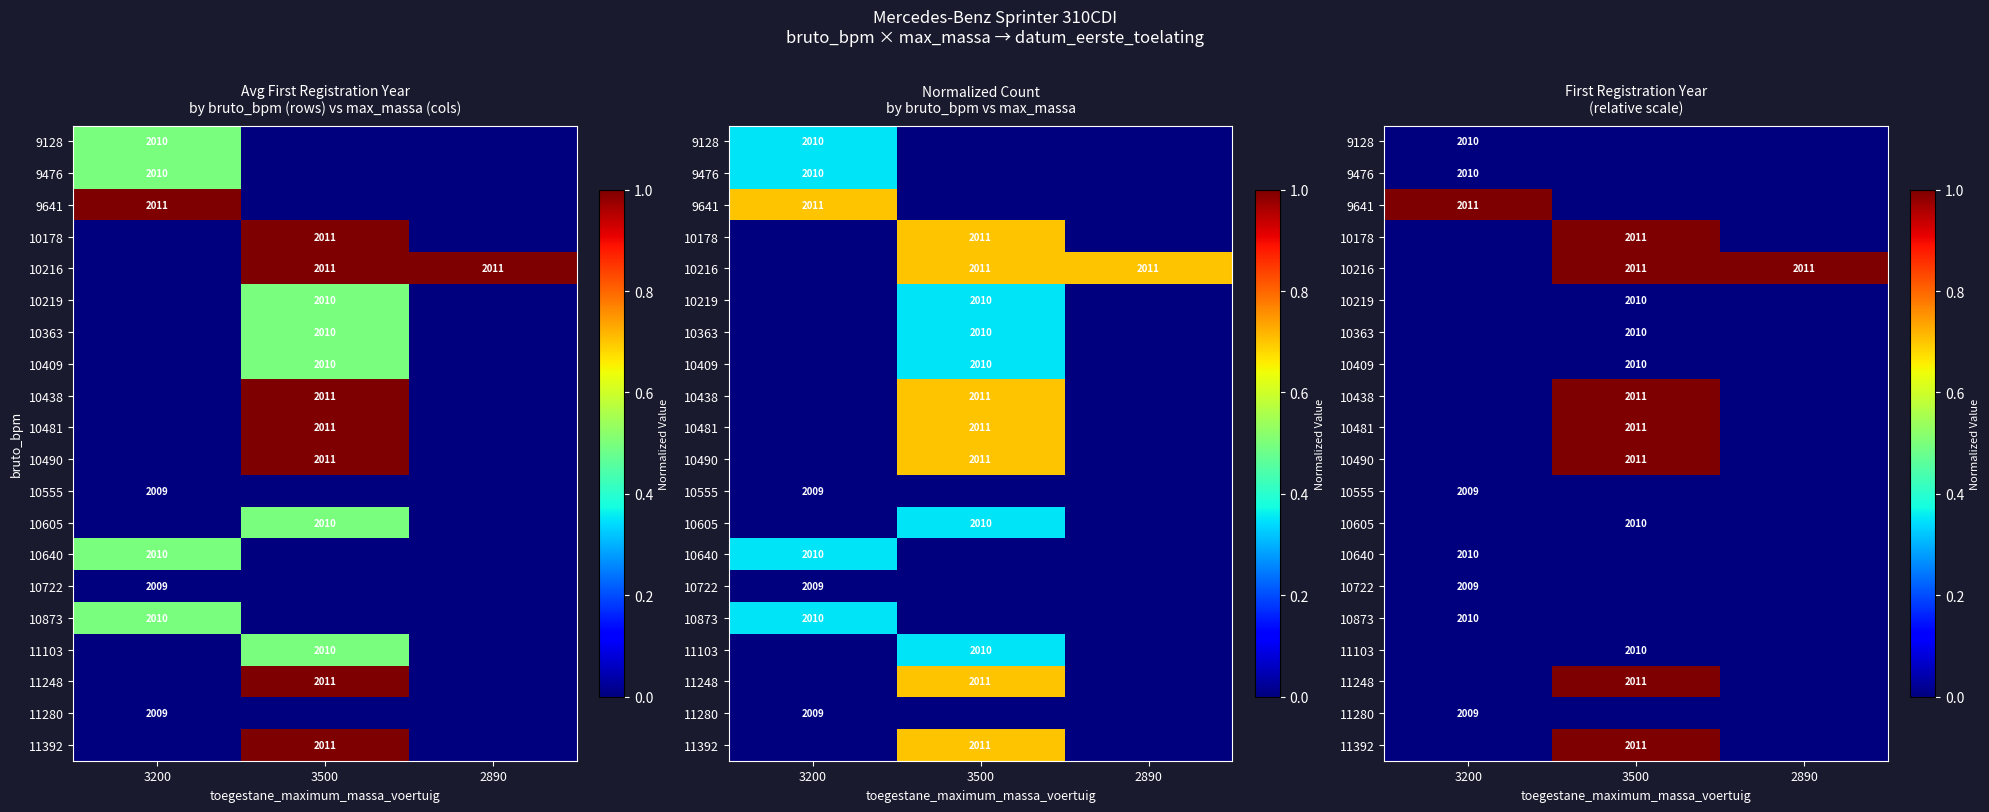

Is the value of 11248 at 3200 greater than the value of 11392 at 3500?

No